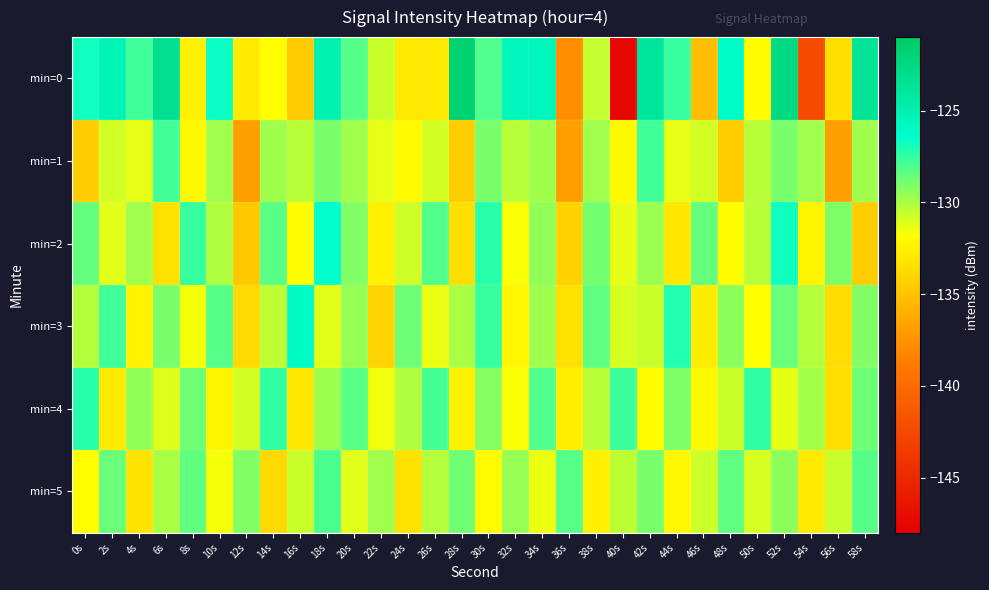

Which series has the largest total across all categories?

min=0